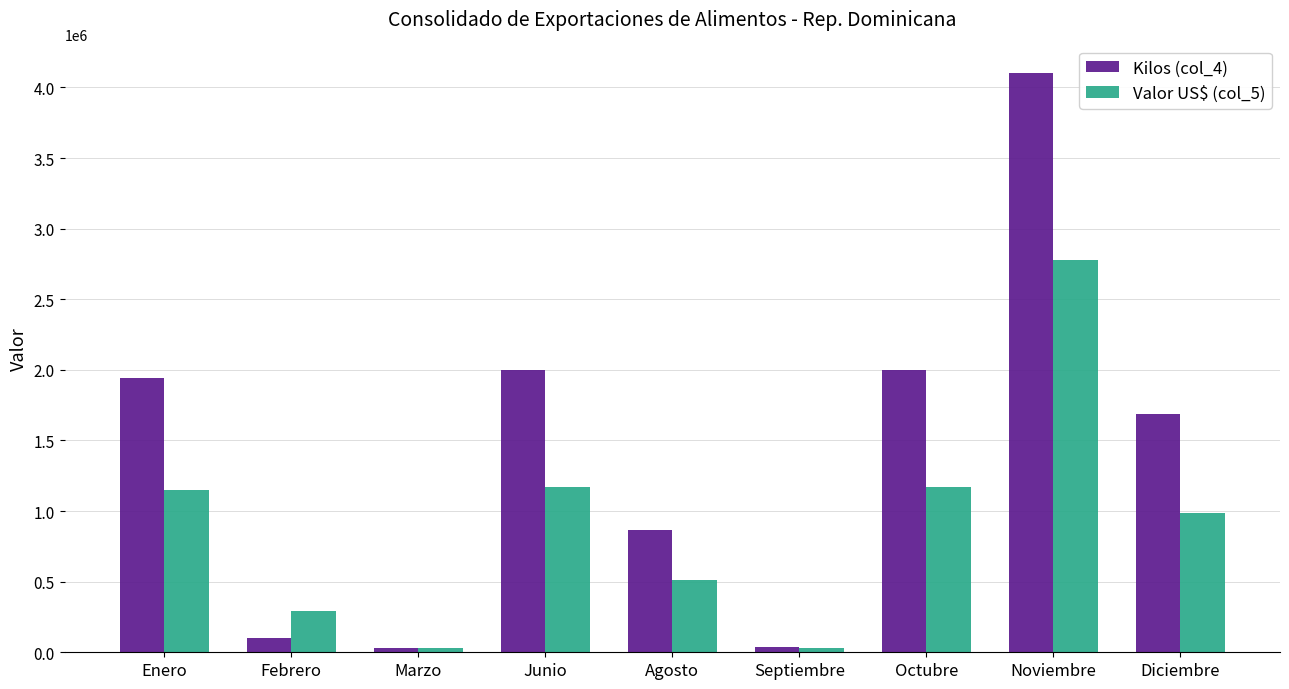

Does the chart contain stacked bars?

No